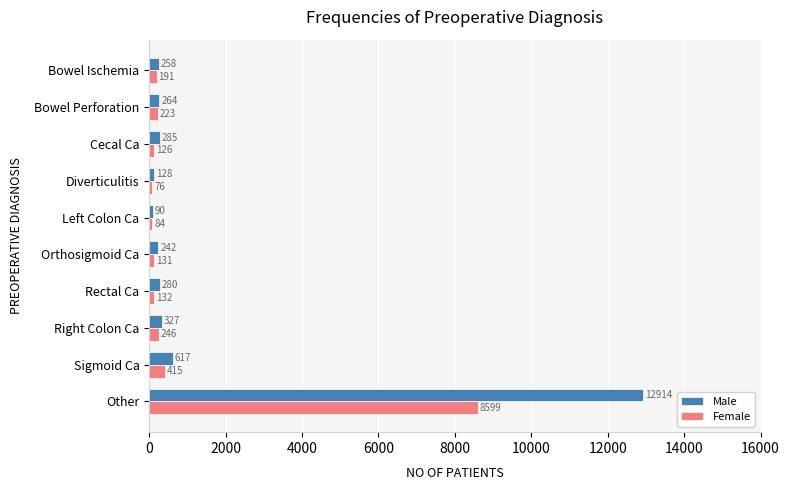

What is the maximum value for Female?

8599